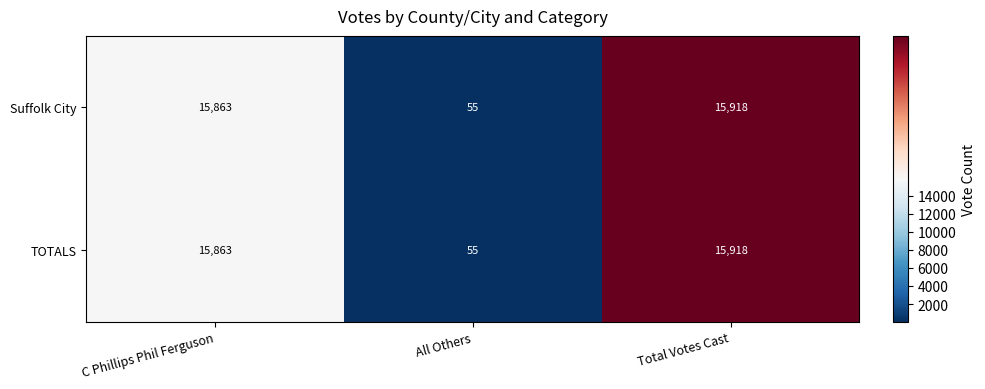

At how many categories does at least one series exceed 13339?

2